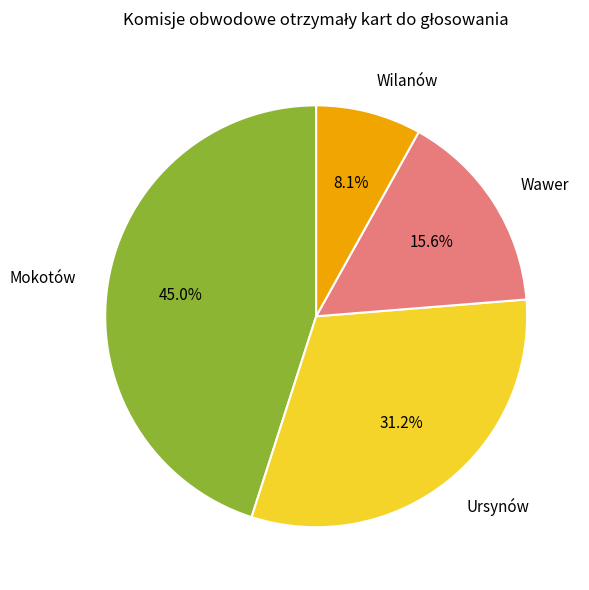

Count the number of slices in the pie.

4